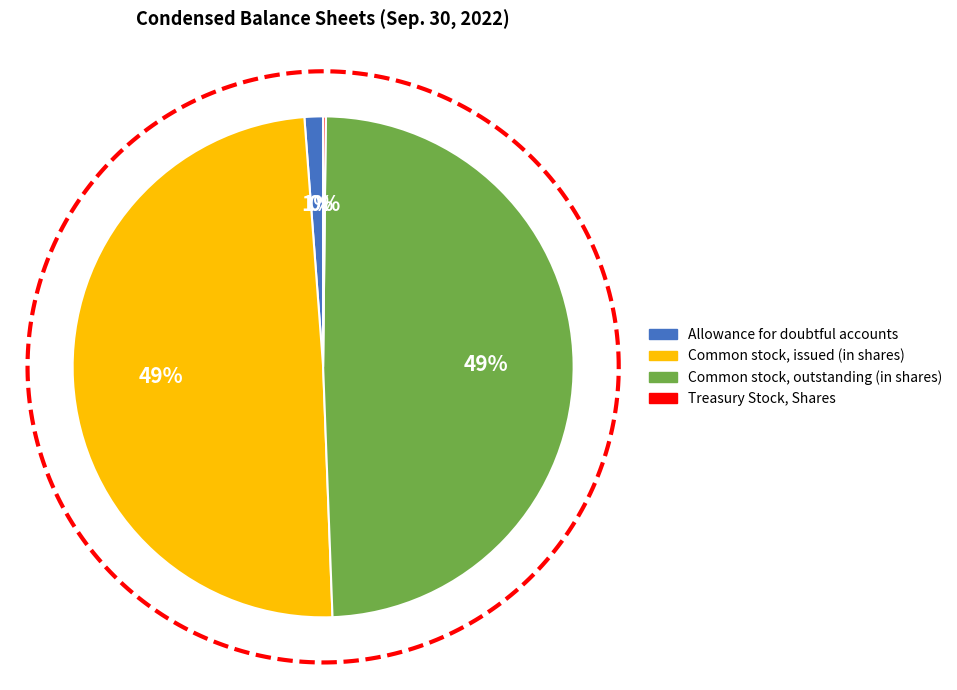

Is there a majority slice in this chart?

No